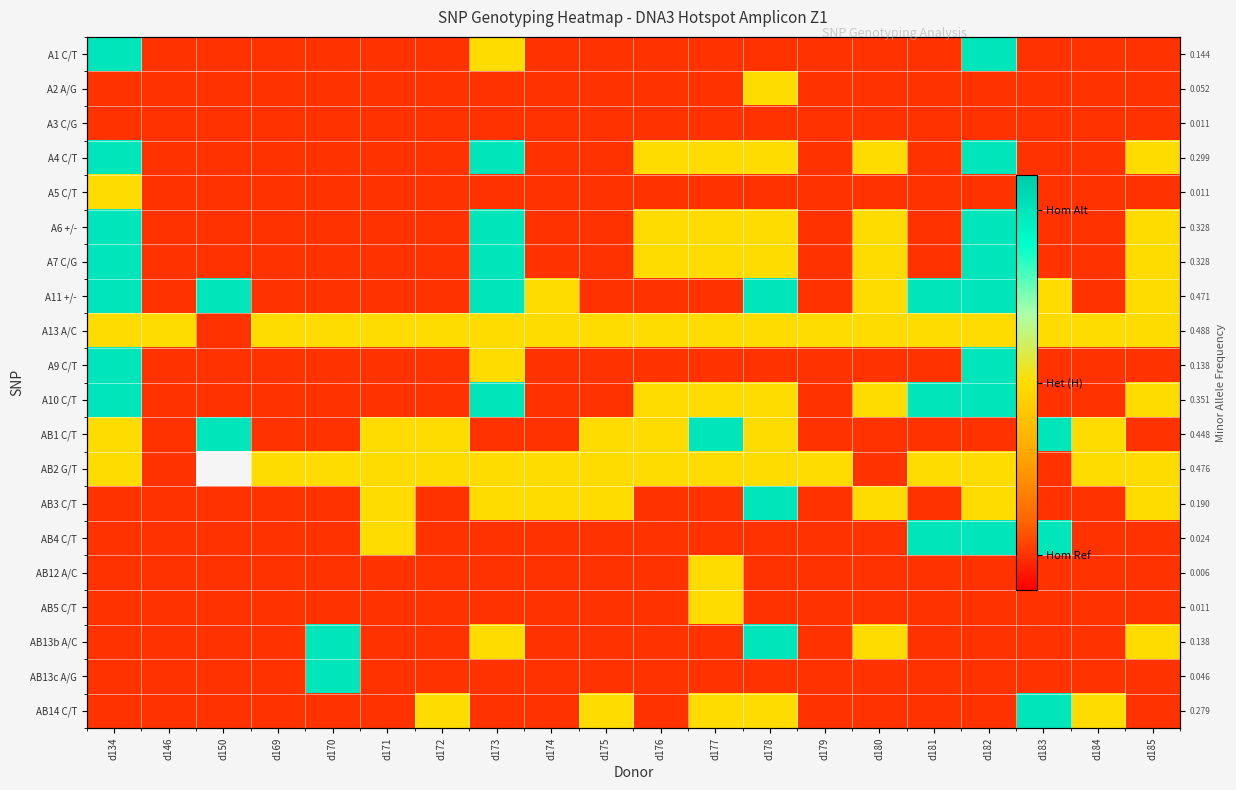

Rank the series by their maximum value, from highest to lowest.

A1 C/T, A4 C/T, A6 +/-, A7 C/G, A11 +/-, A9 C/T, A10 C/T, AB1 C/T, AB3 C/T, AB4 C/T, AB13b A/C, AB13c A/G, AB14 C/T, A2 A/G, A5 C/T, A13 A/C, AB2 G/T, AB12 A/C, AB5 C/T, A3 C/G